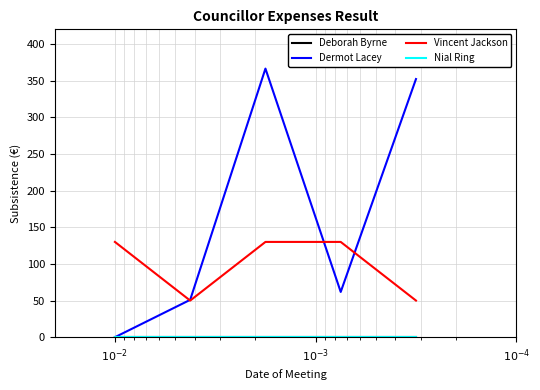

What is the average value of the Dermot Lacey series?

166.3